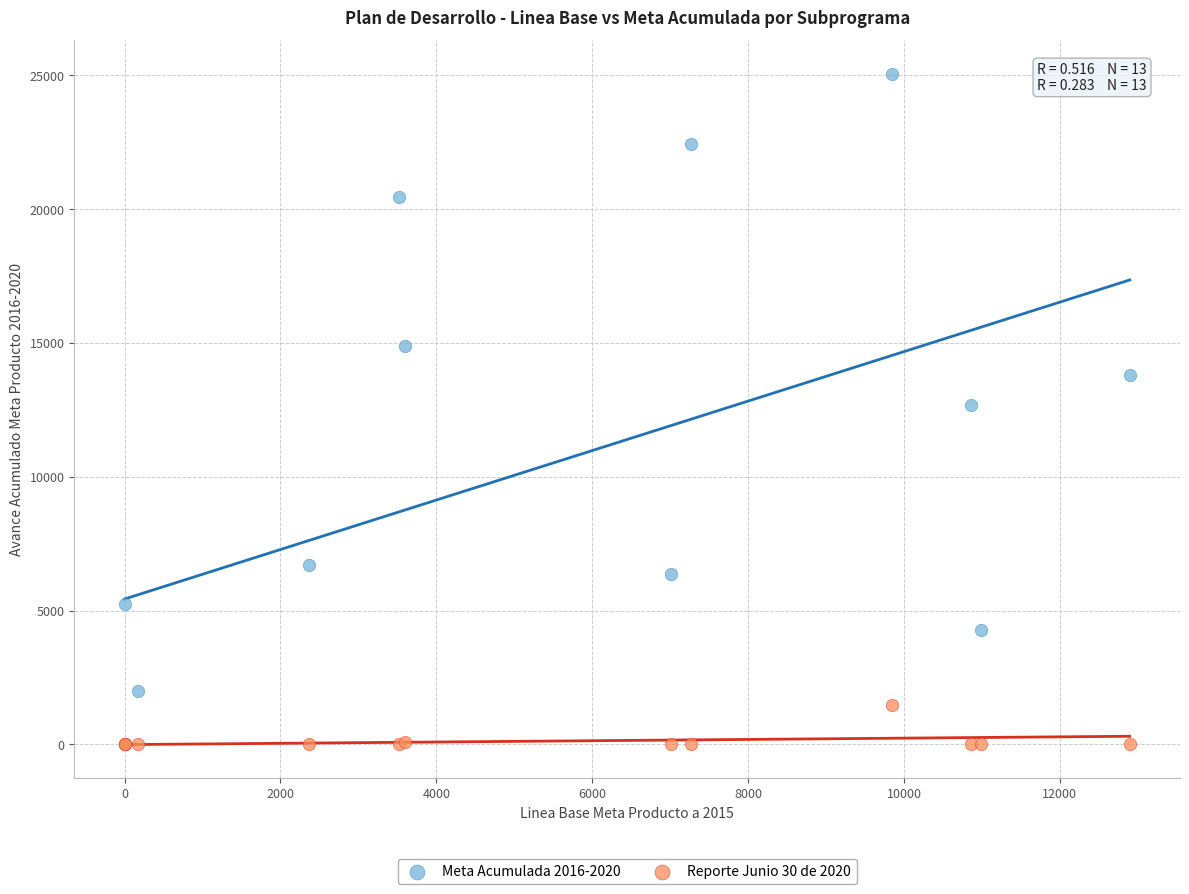

What are all the series names shown in the legend?

Meta Acumulada 2016-2020, Reporte Junio 30 de 2020